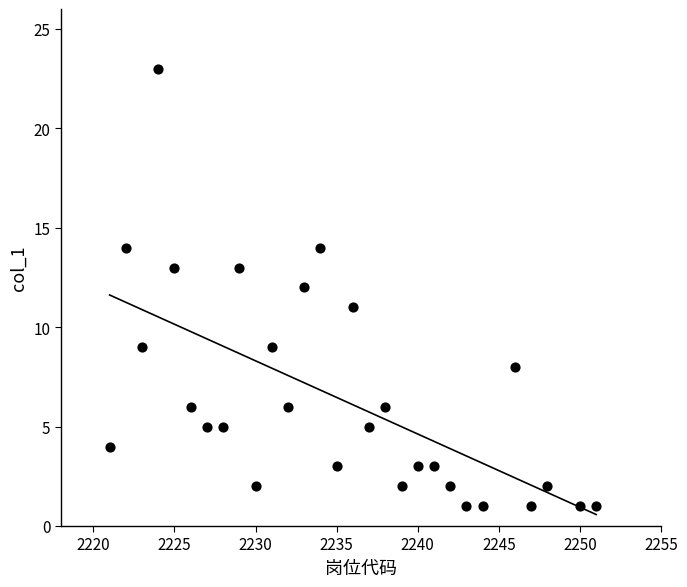

What is the range of Y values (max minus min)?

22